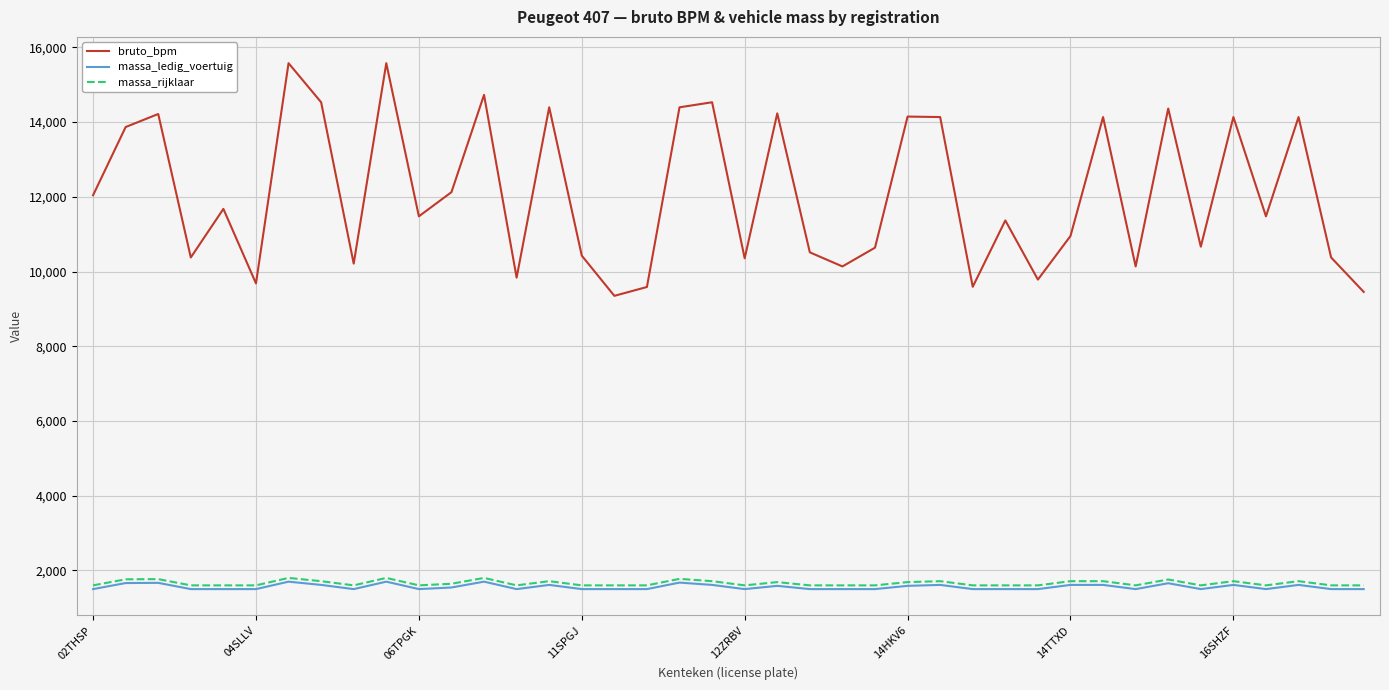

Count the number of categories in the chart.

40